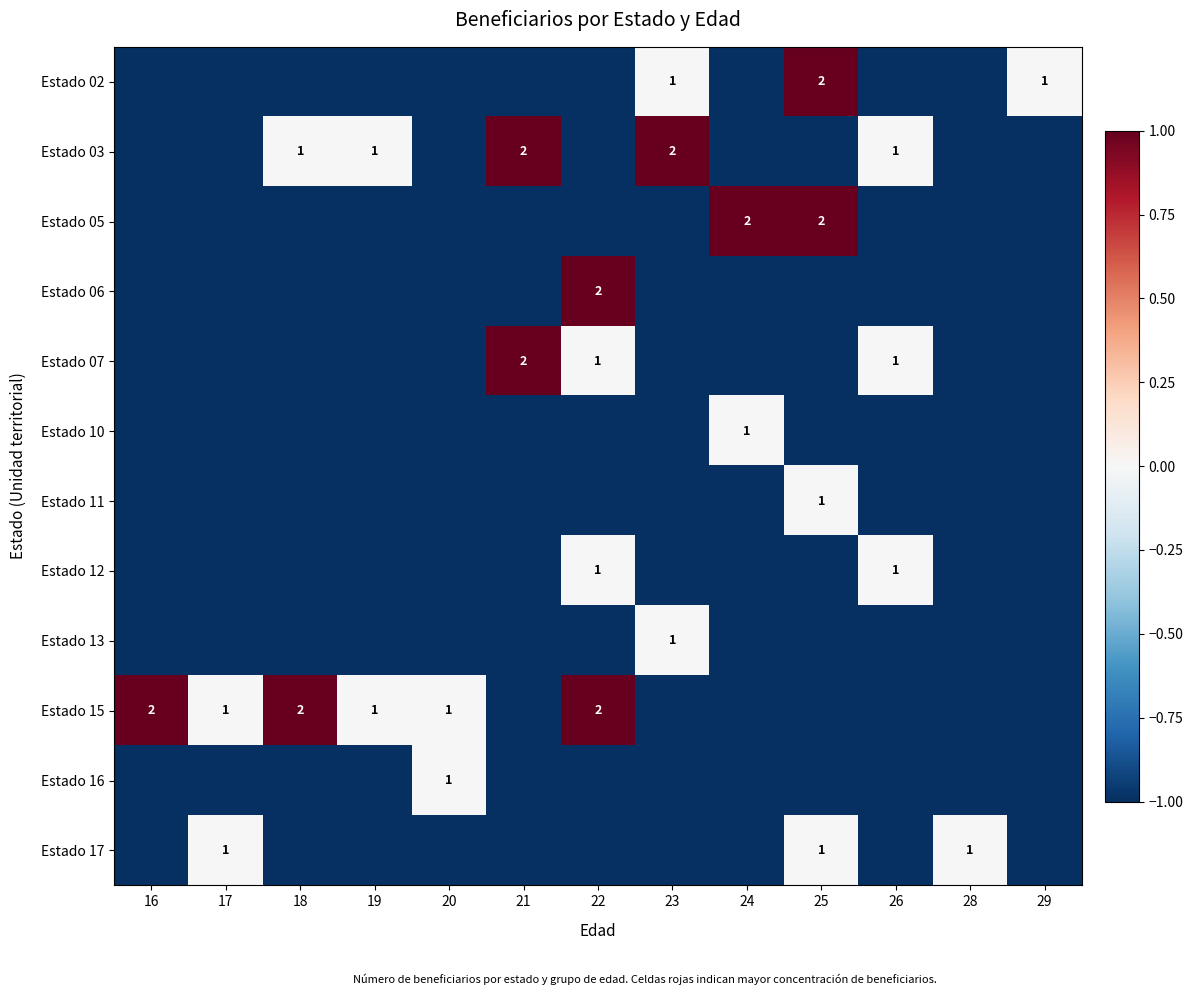

The value of Estado 15 at 22 is 2. True or false?

True